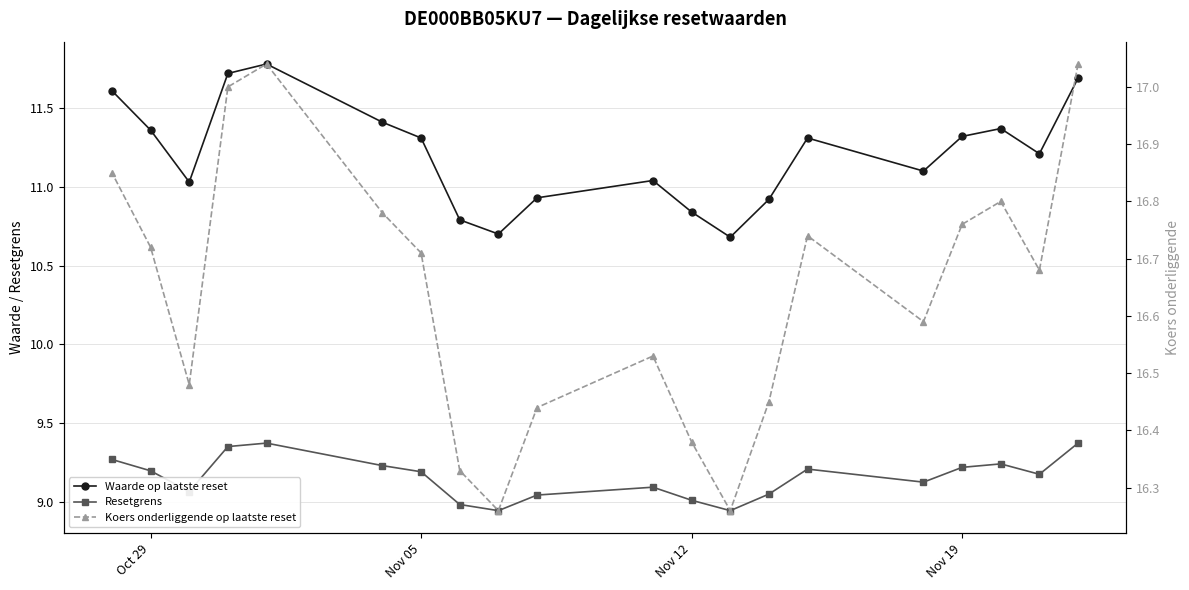

True or false: Resetgrens has more than 0 interior local peaks.

True